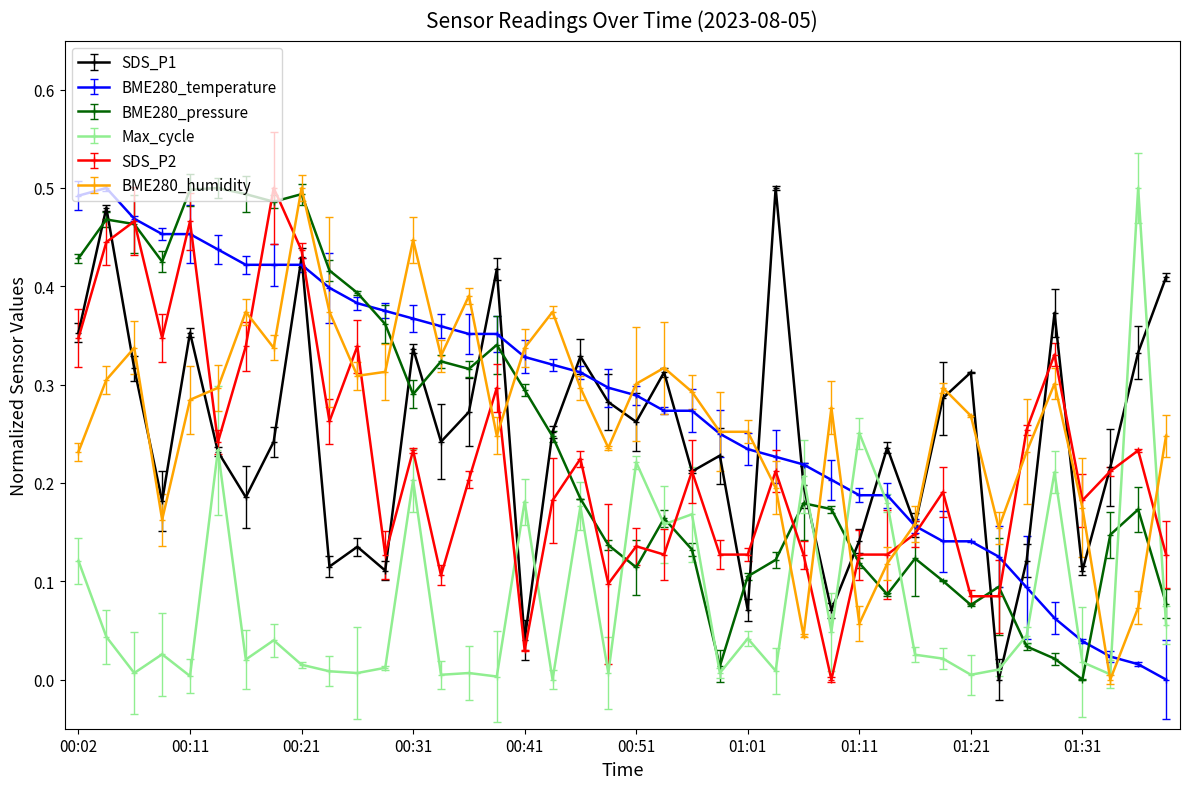

In SDS_P1, how many points are lower than both neighbors (excluding endpoints)?

13